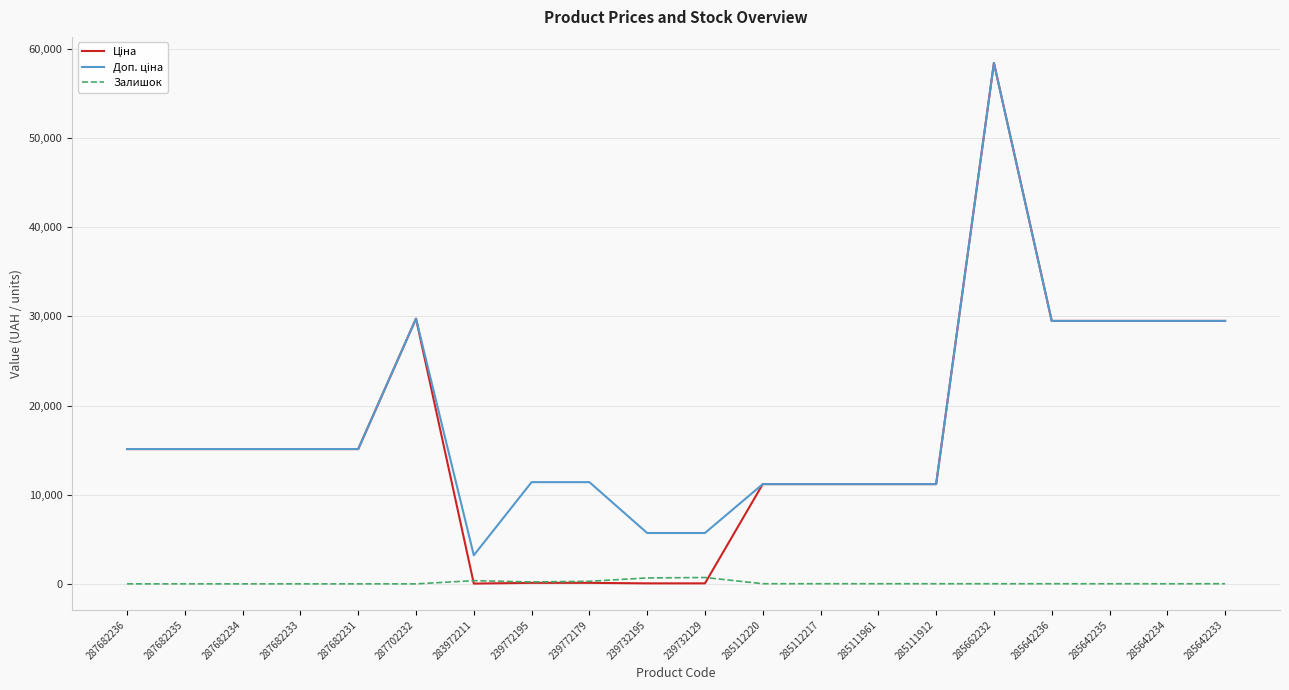

Which label corresponds to the largest value in the chart?

285662232